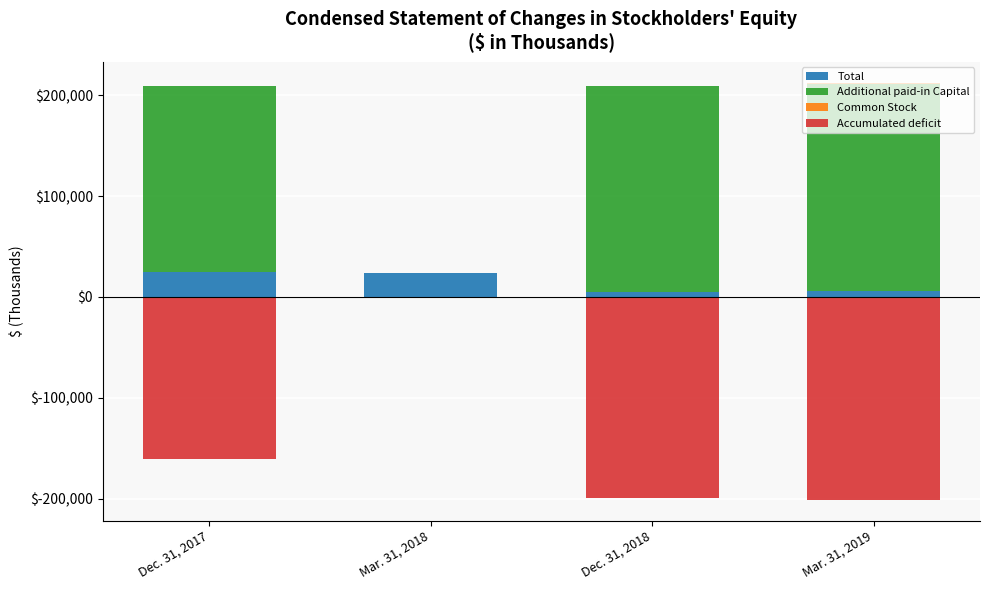

Rank the categories by Additional paid-in Capital value from lowest to highest.

Mar. 31, 2018, Dec. 31, 2017, Dec. 31, 2018, Mar. 31, 2019